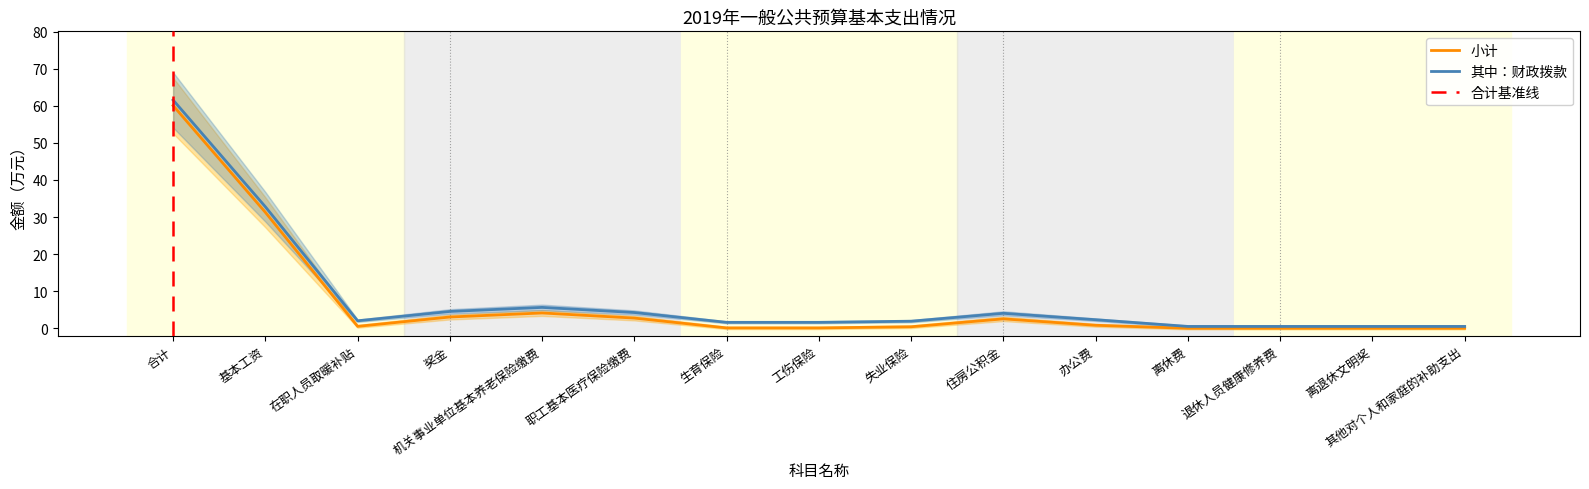

What is the average value of the 小计 series?

7.0